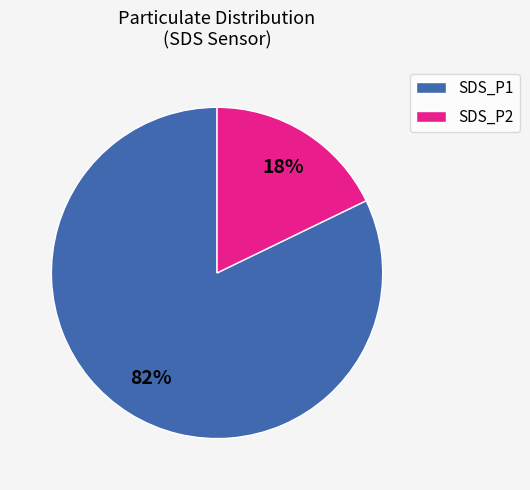

Rank the categories by value from highest to lowest.

SDS_P1, SDS_P2